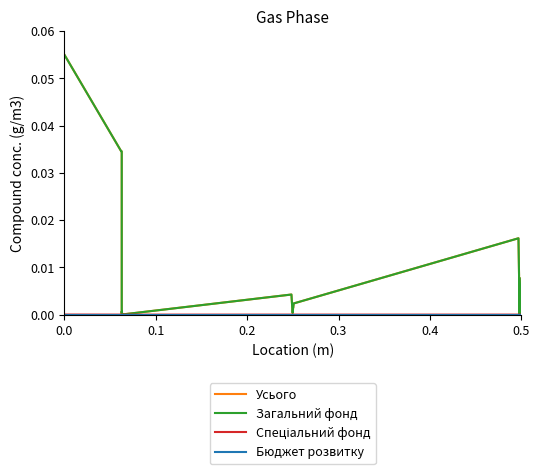

Which series has the largest range (max minus min)?

Усього